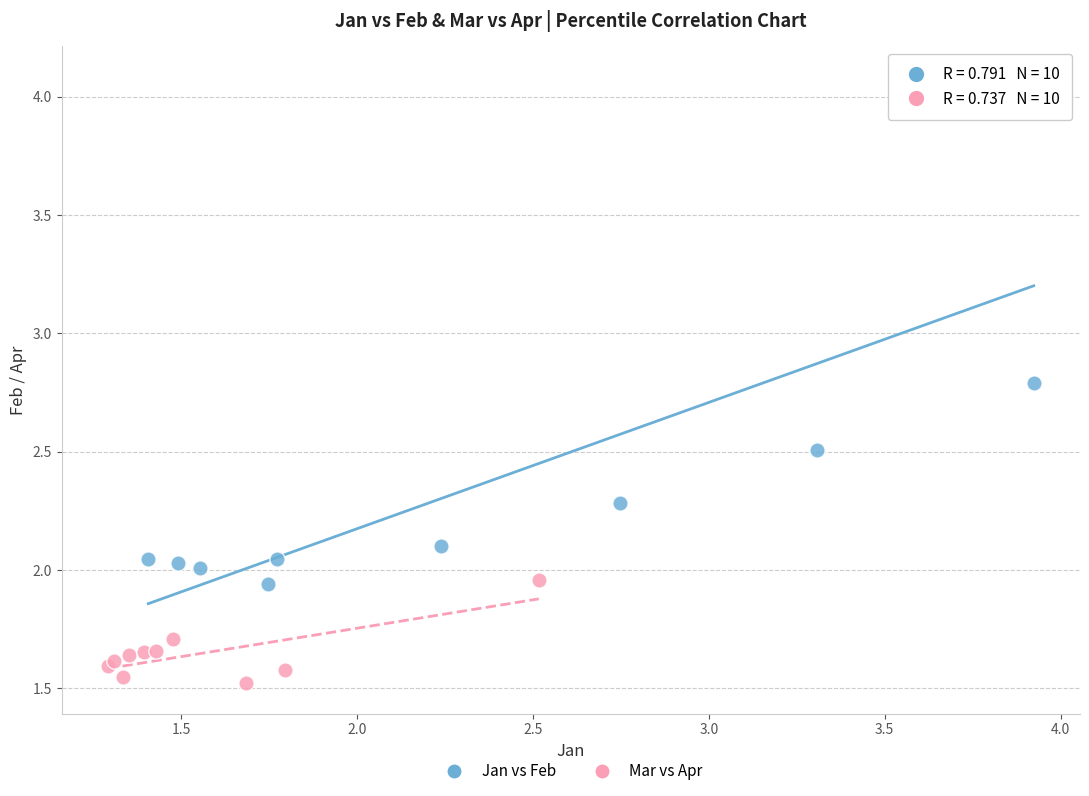

Which series has the widest spread of Y values?

Jan vs Feb